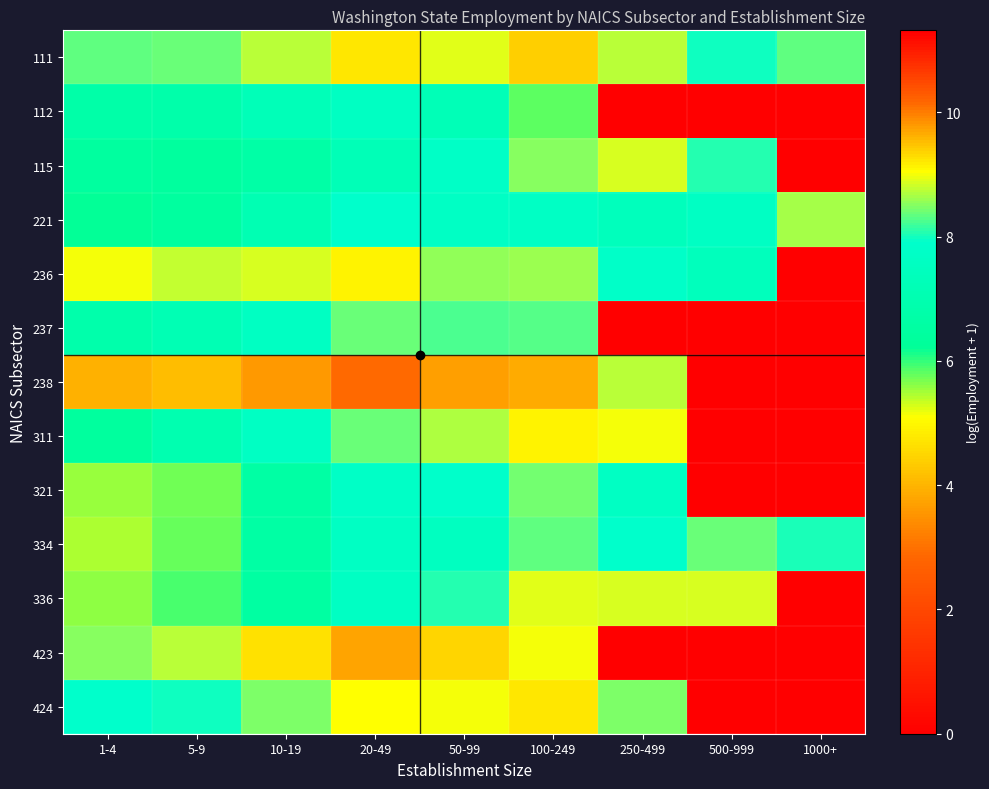

Reading left to right, list all the values displayed in this chart.

111: 1-4=8.3	5-9=8.4	10-19=8.7	20-49=9.2	50-99=8.9	100-249=9.4	250-499=8.7	500-999=8.0	1000+=8.3
112: 1-4=6.7	5-9=6.8	10-19=7.3	20-49=7.6	50-99=7.2	100-249=5.8	250-499=0.0	500-999=0.0	1000+=0.0
115: 1-4=6.4	5-9=6.4	10-19=6.7	20-49=7.2	50-99=7.7	100-249=8.5	250-499=8.9	500-999=8.1	1000+=0.0
221: 1-4=6.2	5-9=6.5	10-19=7.1	20-49=7.9	50-99=7.7	100-249=7.7	250-499=7.4	500-999=7.6	1000+=8.7
236: 1-4=9.0	5-9=8.8	10-19=8.9	20-49=9.1	50-99=8.5	100-249=8.6	250-499=7.8	500-999=7.4	1000+=0.0
237: 1-4=6.8	5-9=7.2	10-19=7.6	20-49=8.4	50-99=8.2	100-249=8.3	250-499=0.0	500-999=0.0	1000+=0.0
238: 1-4=9.6	5-9=9.5	10-19=9.8	20-49=10.1	50-99=9.7	100-249=9.7	250-499=8.7	500-999=0.0	1000+=0.0
311: 1-4=6.4	5-9=7.0	10-19=7.6	20-49=8.4	50-99=8.7	100-249=9.1	250-499=9.0	500-999=0.0	1000+=0.0
321: 1-4=5.5	5-9=5.7	10-19=6.6	20-49=7.7	50-99=7.8	100-249=8.4	250-499=7.6	500-999=0.0	1000+=0.0
334: 1-4=5.5	5-9=5.8	10-19=6.6	20-49=7.6	50-99=7.5	100-249=8.3	250-499=7.9	500-999=8.4	1000+=8.0
336: 1-4=5.6	5-9=5.9	10-19=6.5	20-49=7.6	50-99=8.1	100-249=8.9	250-499=8.8	500-999=8.8	1000+=11.3
423: 1-4=8.5	5-9=8.7	10-19=9.3	20-49=9.7	50-99=9.4	100-249=9.0	250-499=0.0	500-999=0.0	1000+=0.0
424: 1-4=7.9	5-9=8.0	10-19=8.4	20-49=9.0	50-99=9.0	100-249=9.2	250-499=8.4	500-999=0.0	1000+=0.0